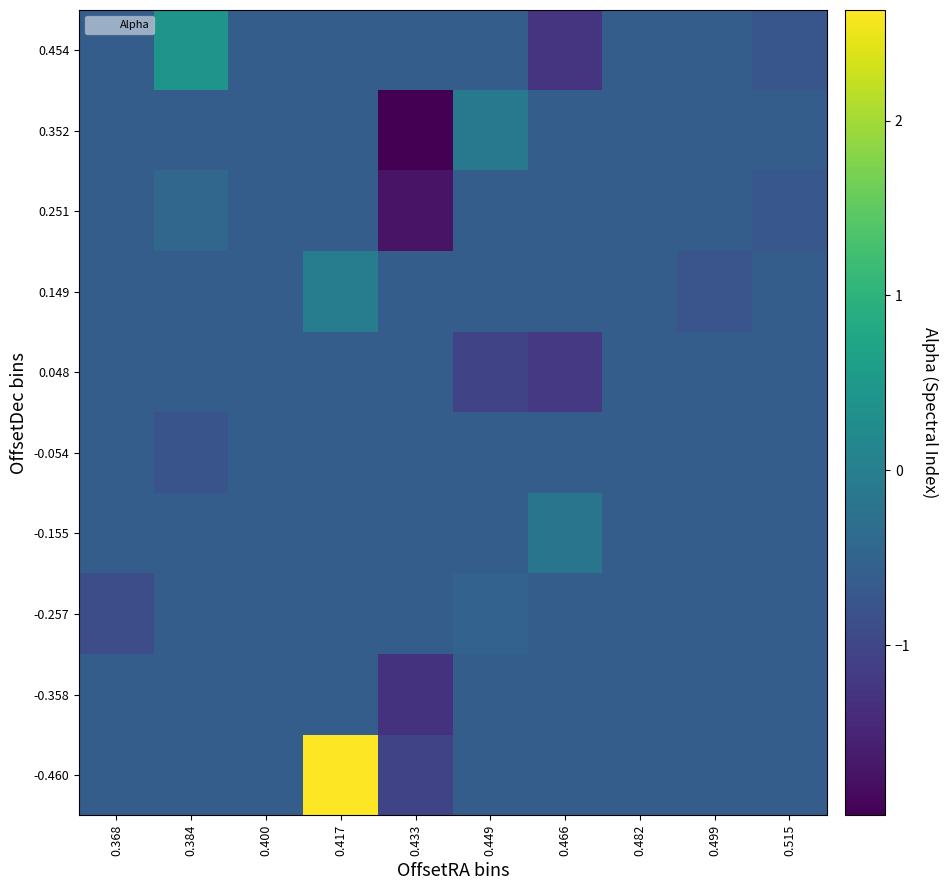

At how many categories does at least one series exceed 0?

2